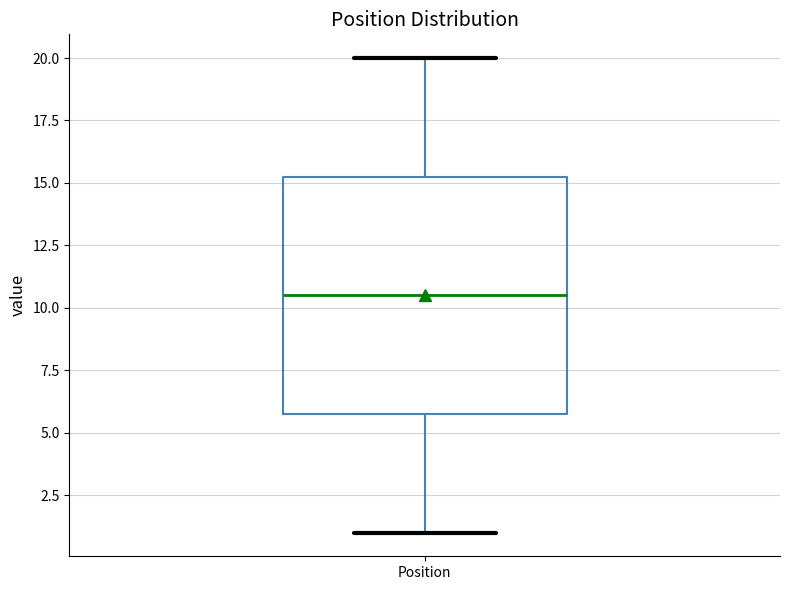

Where is the lower edge of the box for Position on the y-axis? The values are not printed on the chart, so give them approximately, as read against the axis.

6.0